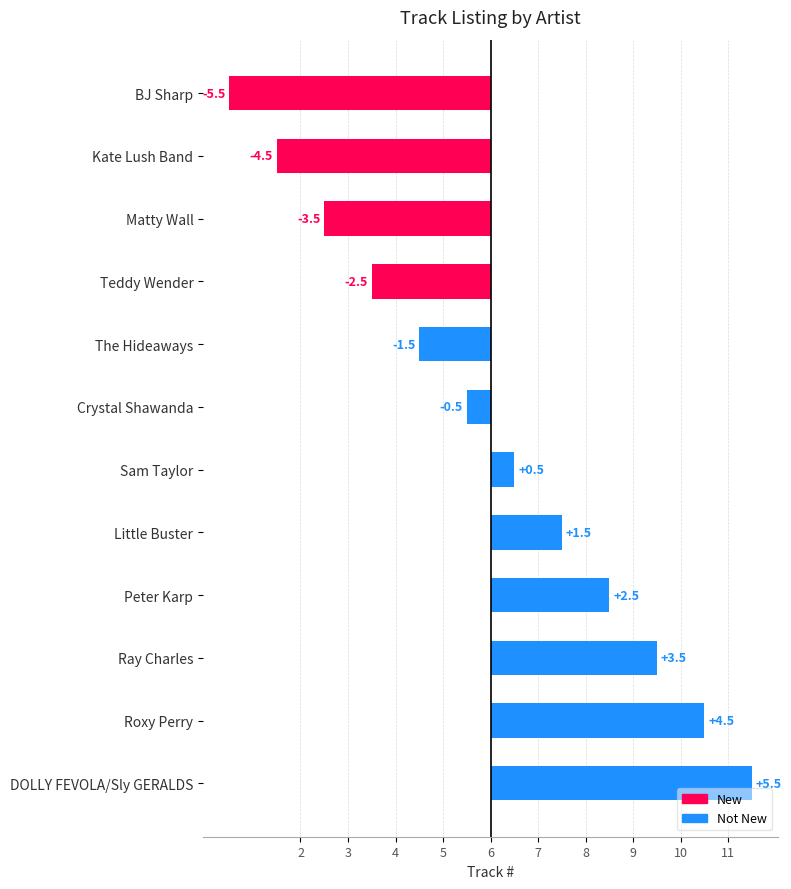

Where does the data first go above 0?

Sam Taylor